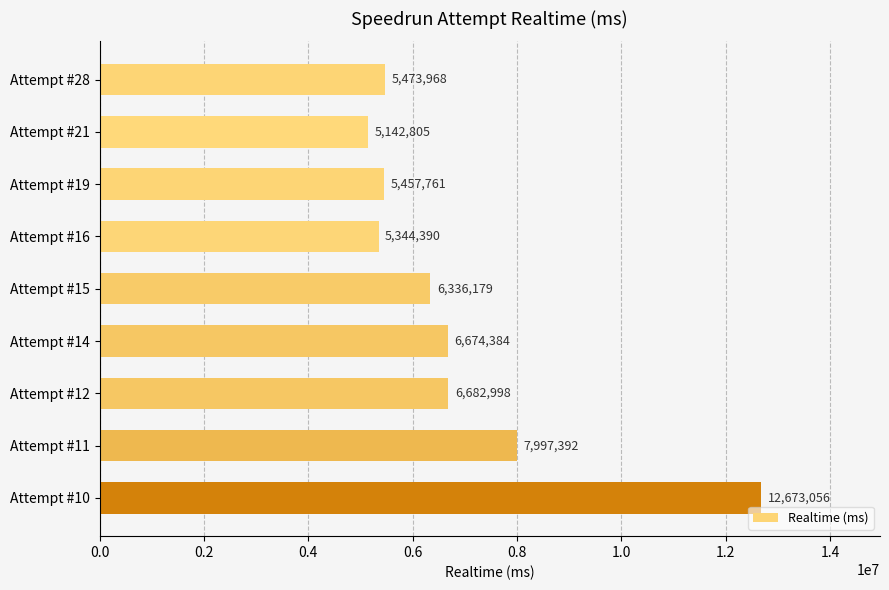

The value at Attempt #11 is 7997392. True or false?

True